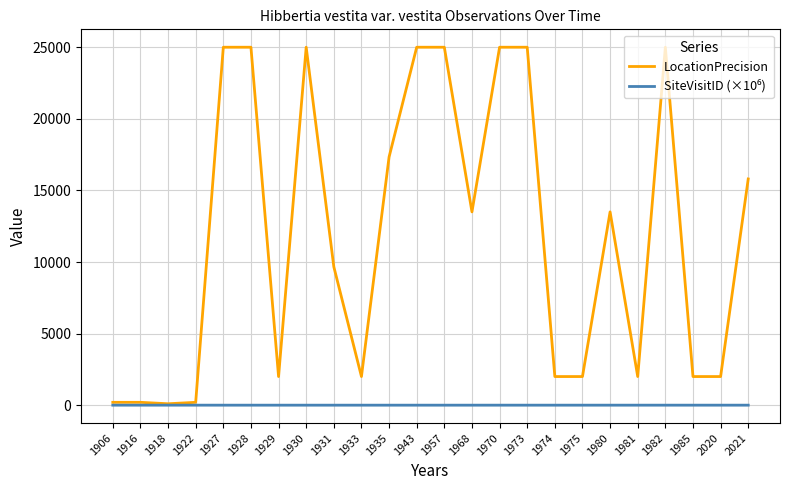

At how many categories does at least one series exceed 9539?

13